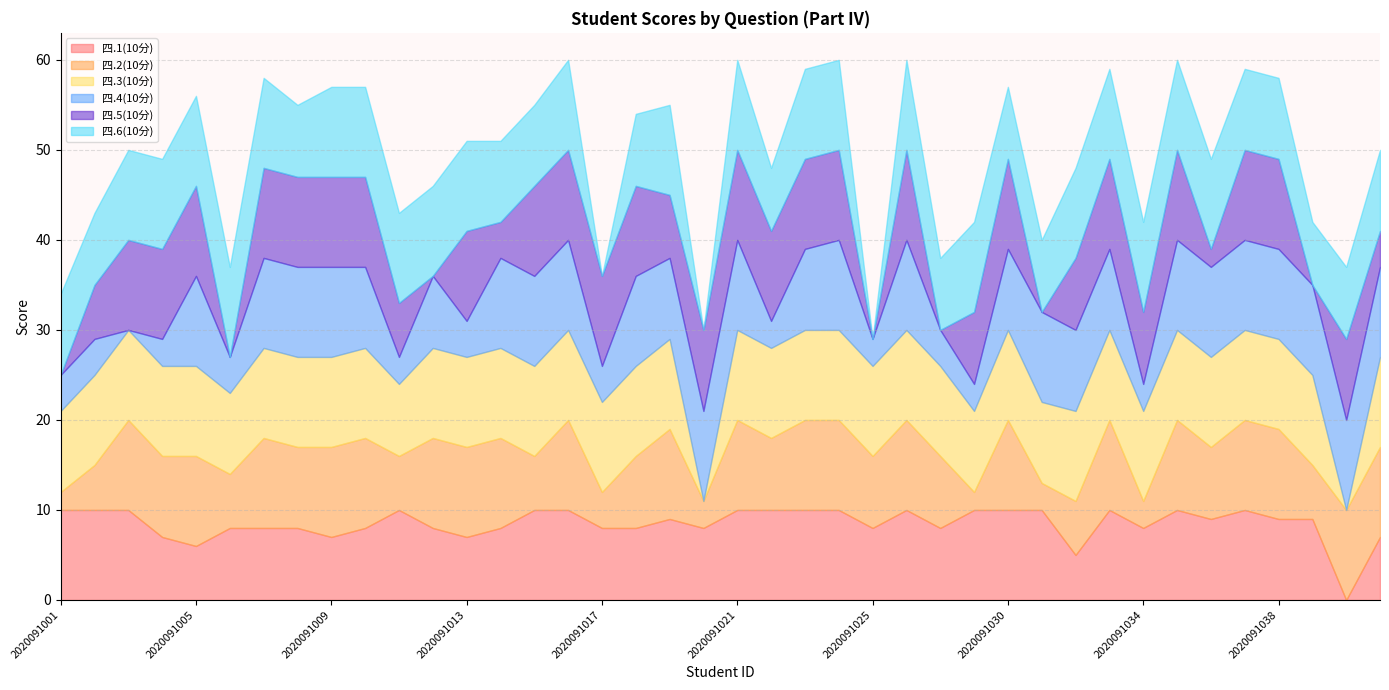

What is the average value of the 四.6(10分) series?

9